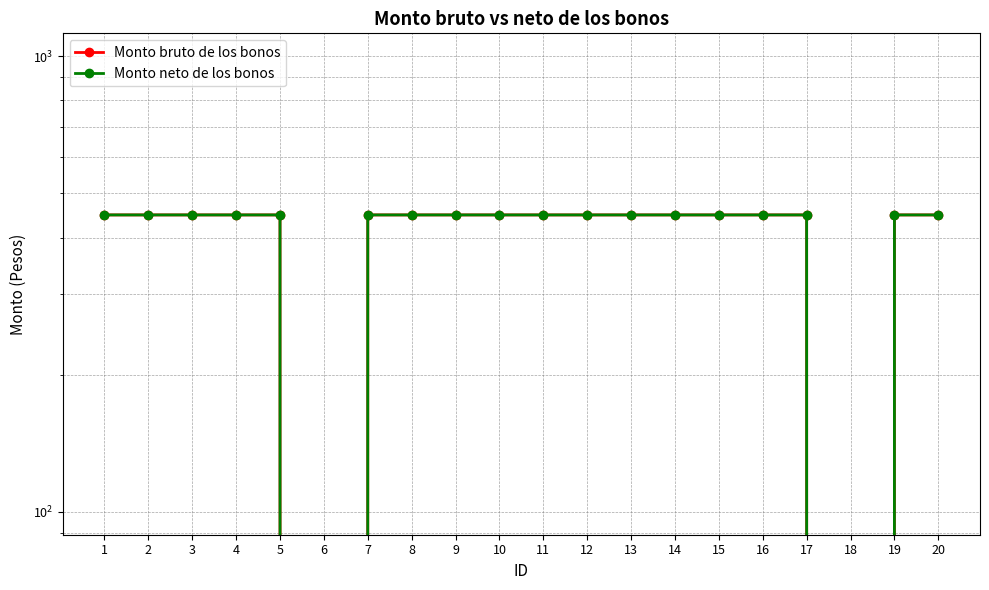

Is it true that Monto bruto de los bonos equals 448.3 at 2?

True